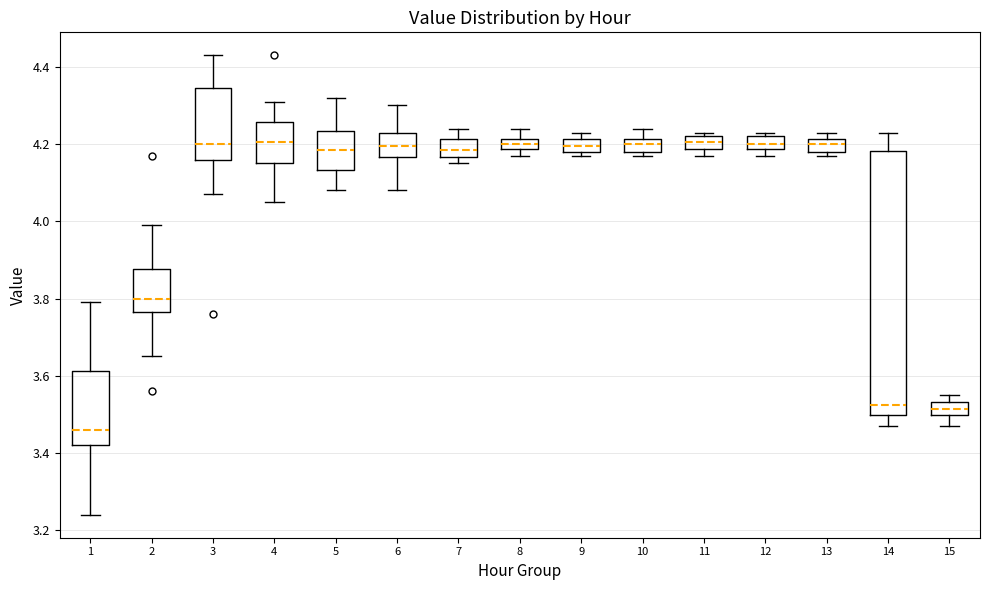

Comparing the boxes themselves (not the whiskers), which one is the tallest?

14